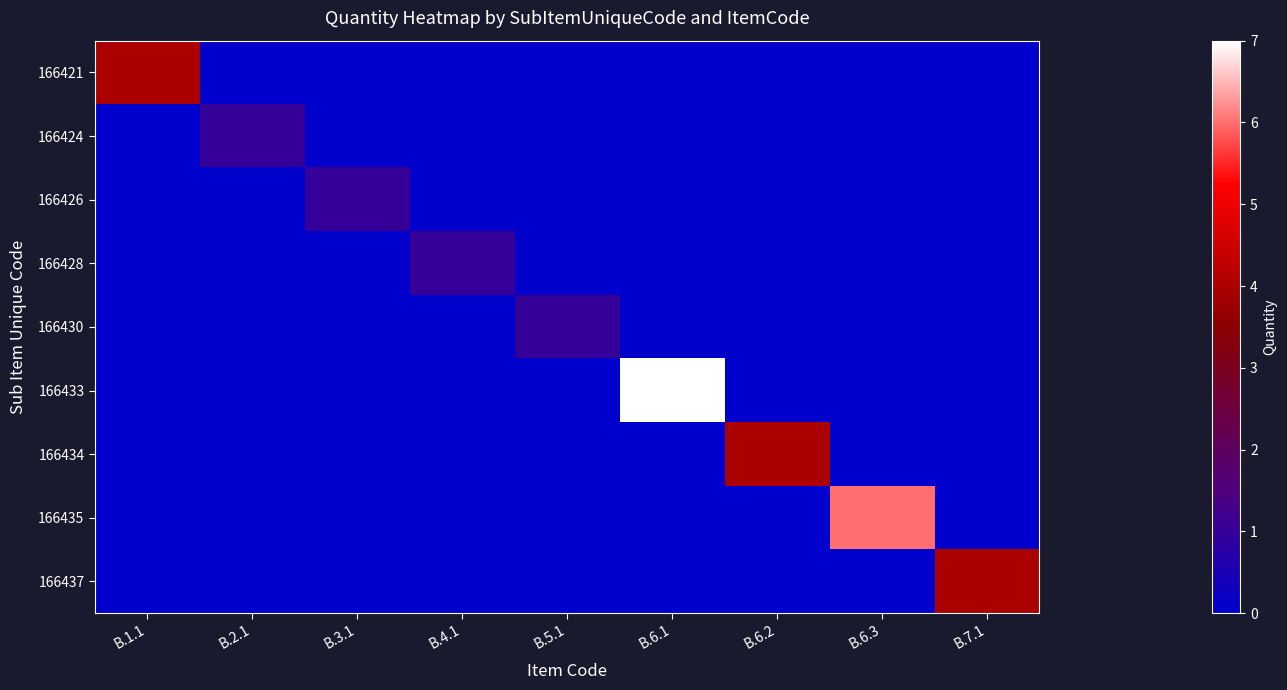

Rank the series at B.6.1 from highest to lowest value.

166433, 166421, 166424, 166426, 166428, 166430, 166434, 166435, 166437